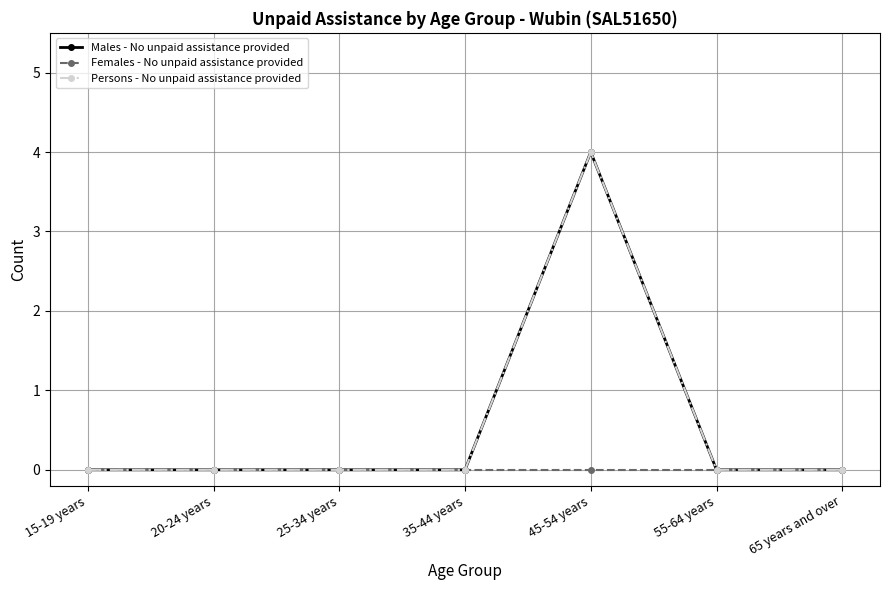

Is this an area chart (filled region under the line)?

No